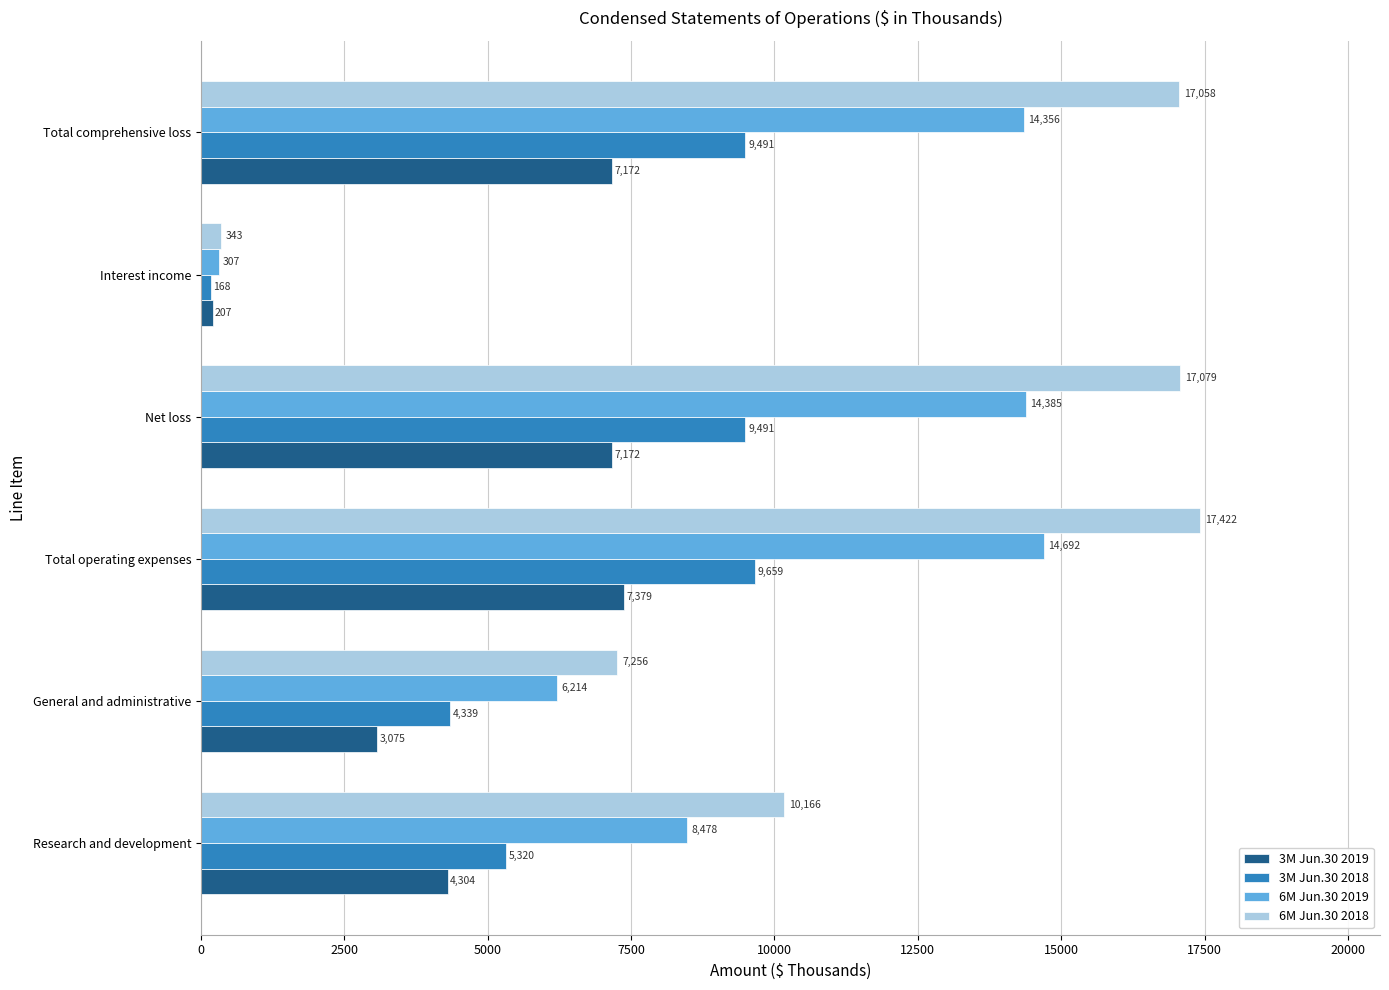

Rank the series by their maximum value, from lowest to highest.

3M Jun.30 2019, 3M Jun.30 2018, 6M Jun.30 2019, 6M Jun.30 2018